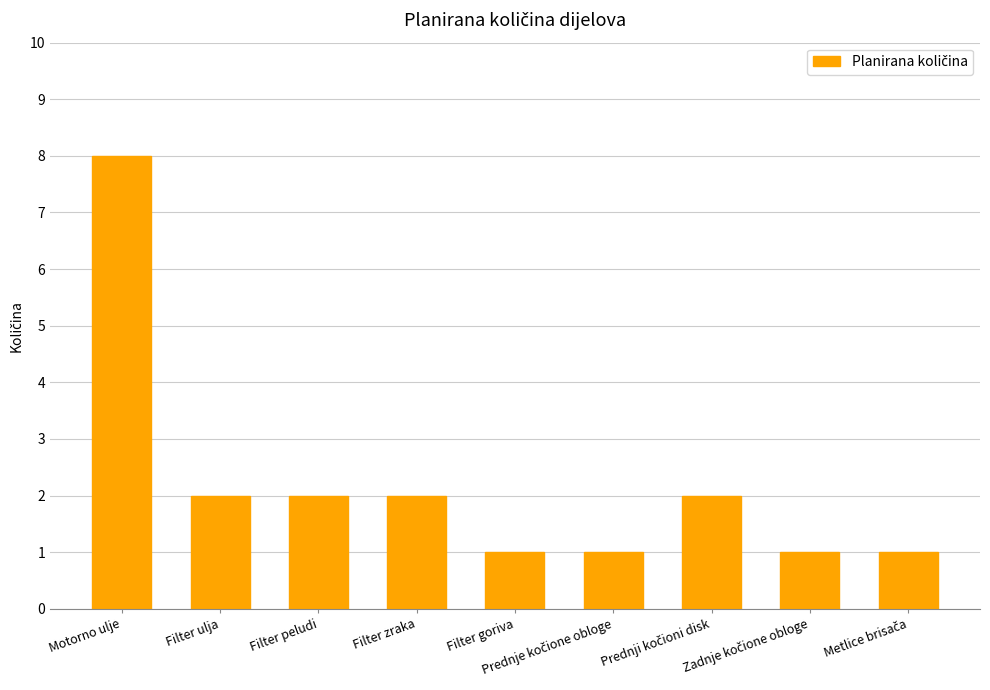

What is the label of the 5th bar from the right?

Filter goriva